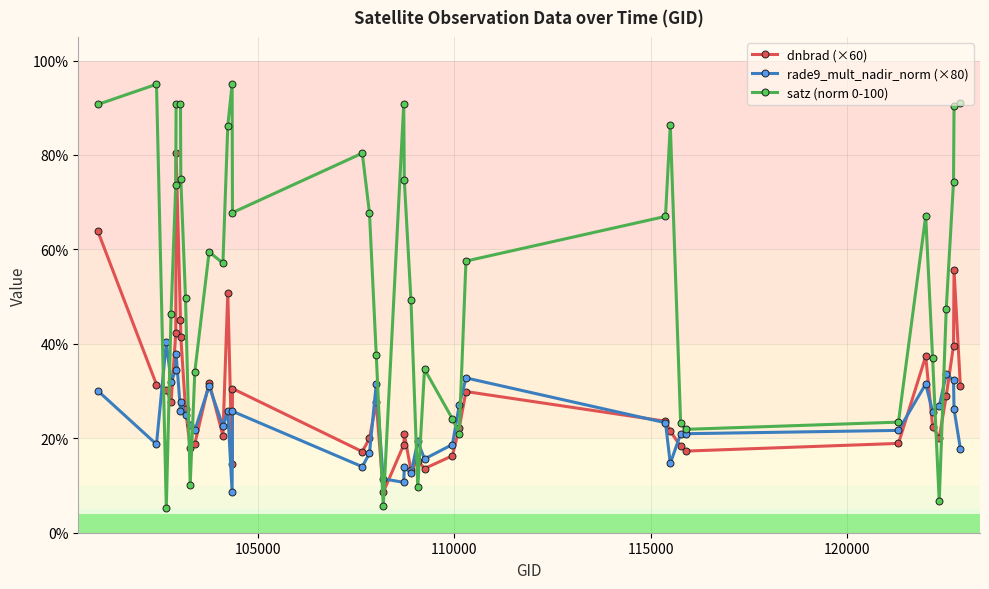

What is the minimum value shown in the chart?

5.2